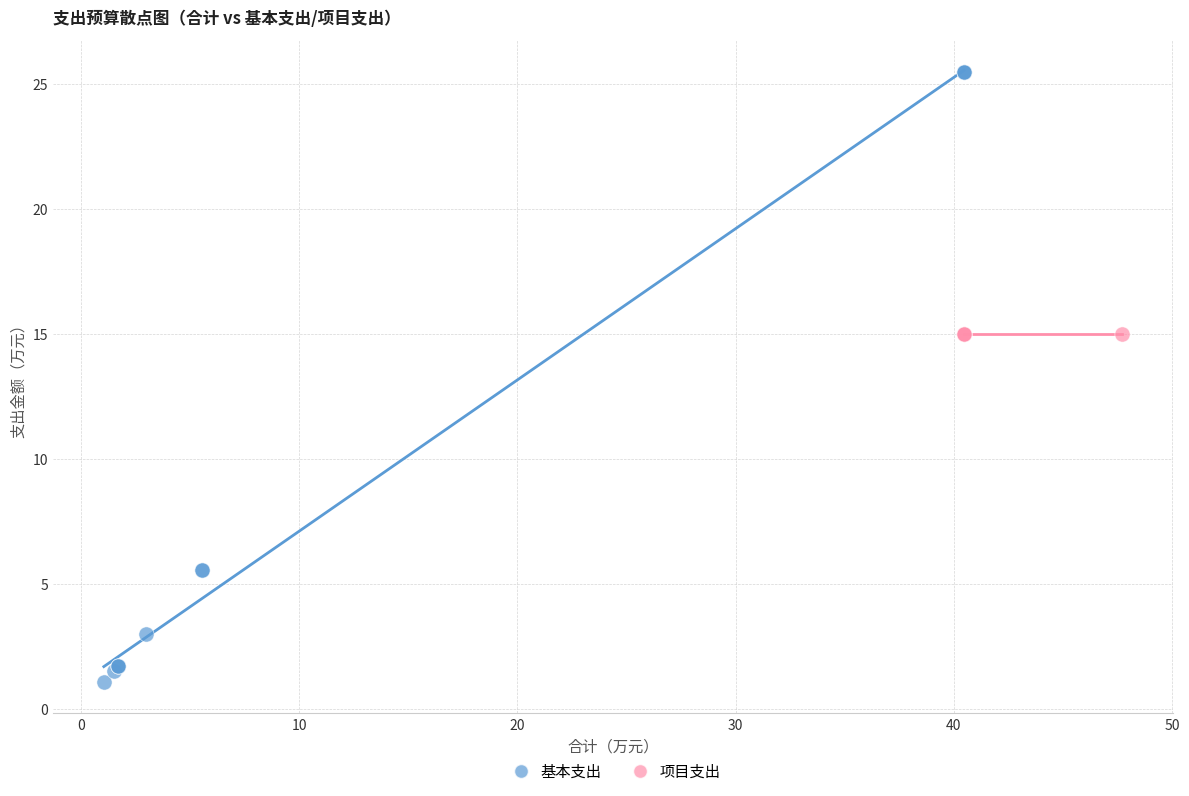

Which series reaches the minimum Y coordinate?

基本支出